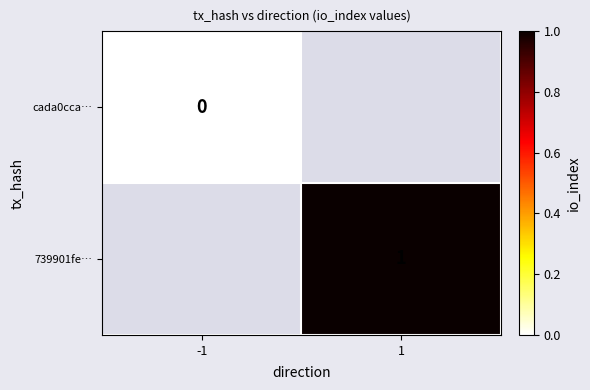

Is the value of 739901fe… at 1 greater than the value of cada0cca… at -1?

Yes